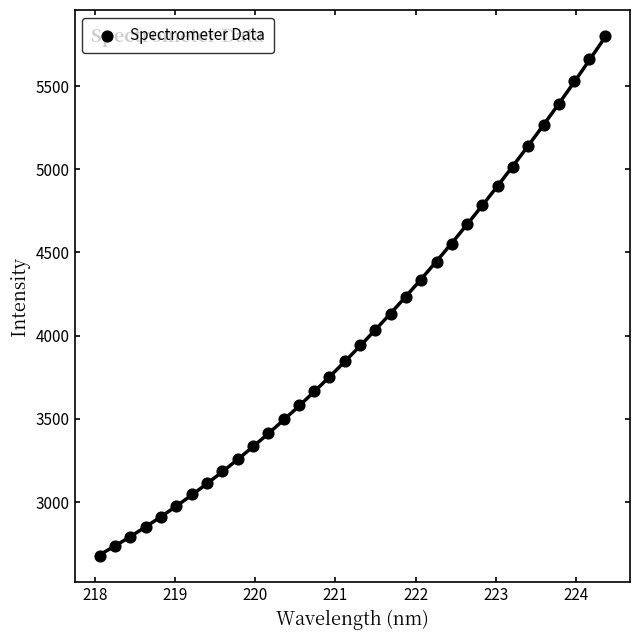

What is the range of Y values (max minus min)?

3125.8